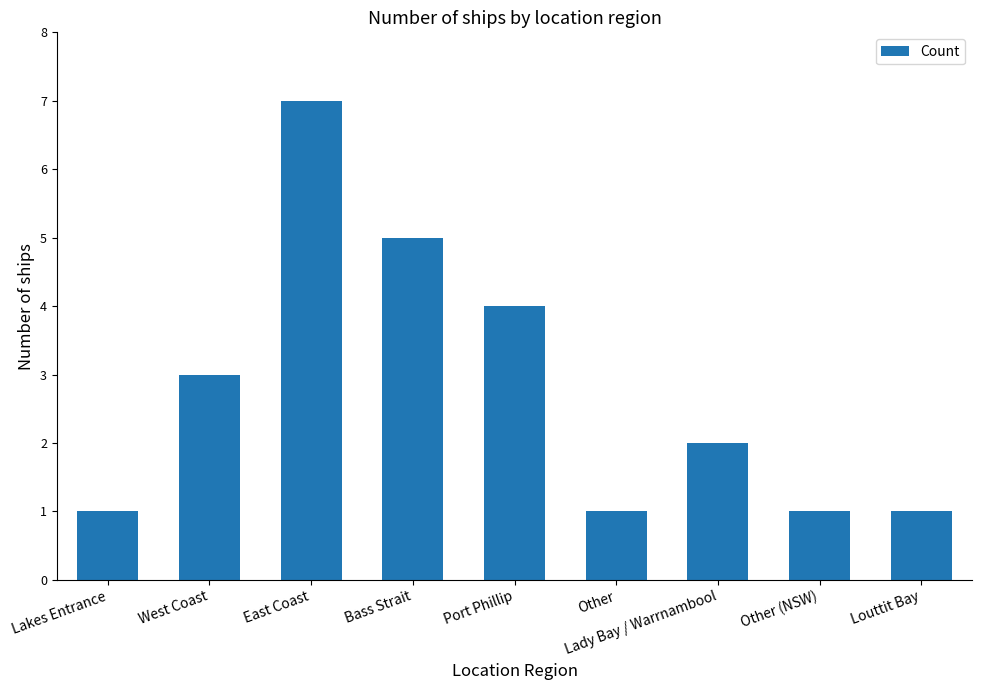

What is the change in value from Bass Strait to Other?

-4